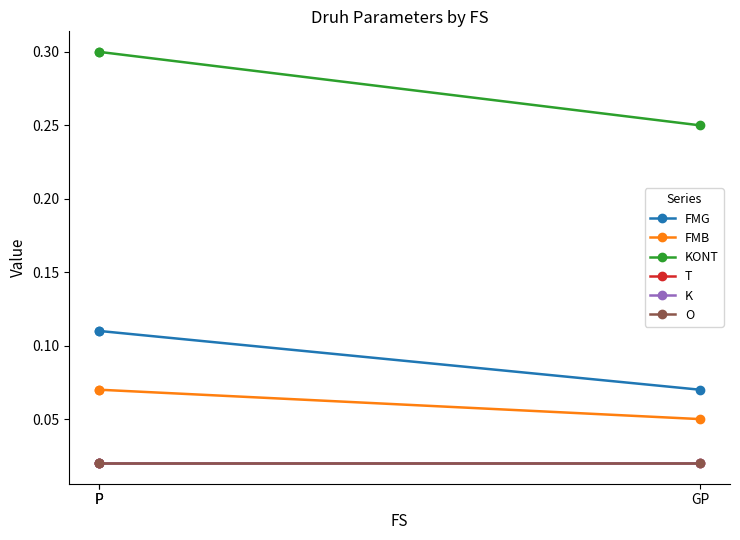

At which label is FMG closest to 0?

GP